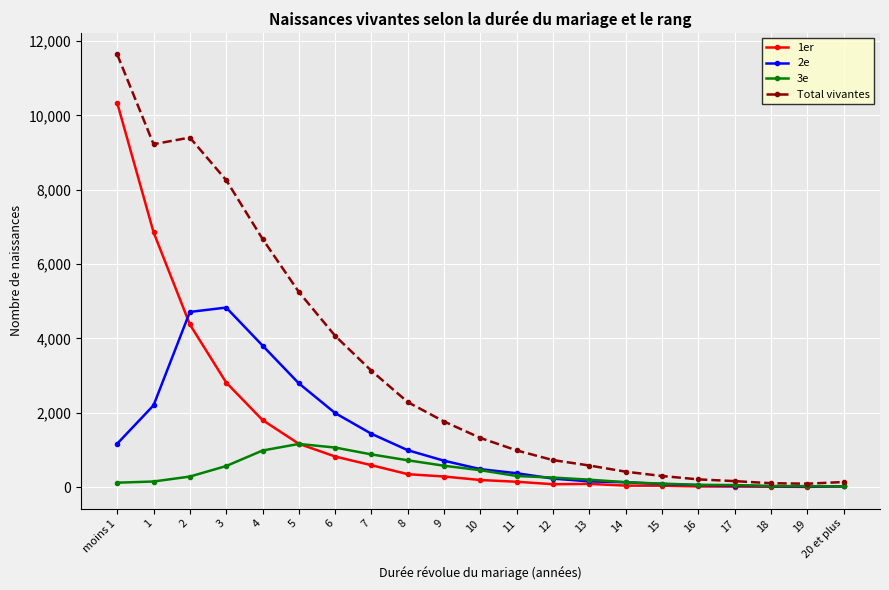

How many lines are shown in the chart?

4